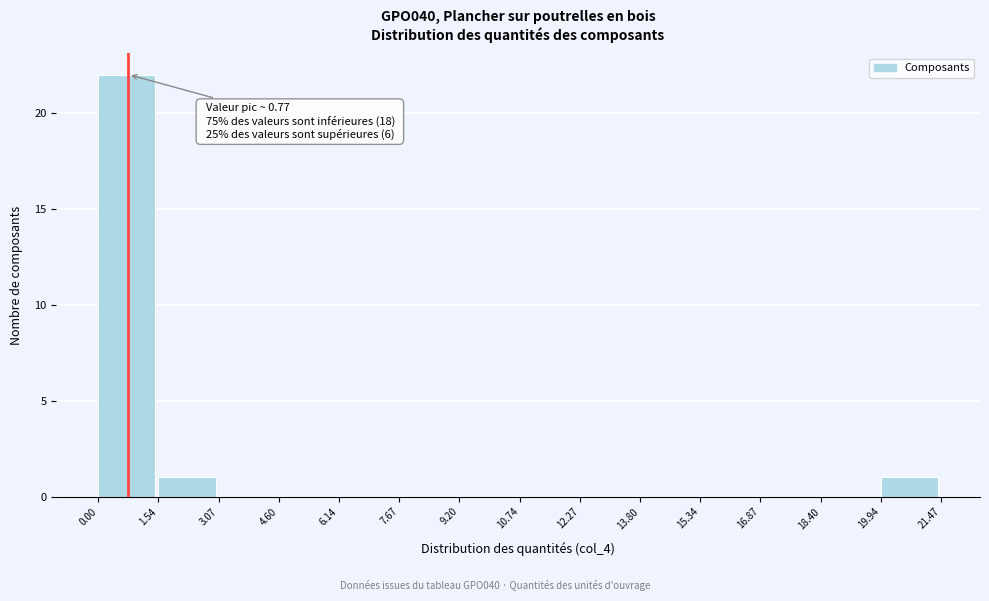

Over which range of the x-axis is the bar tallest?

0.00 to 1.54